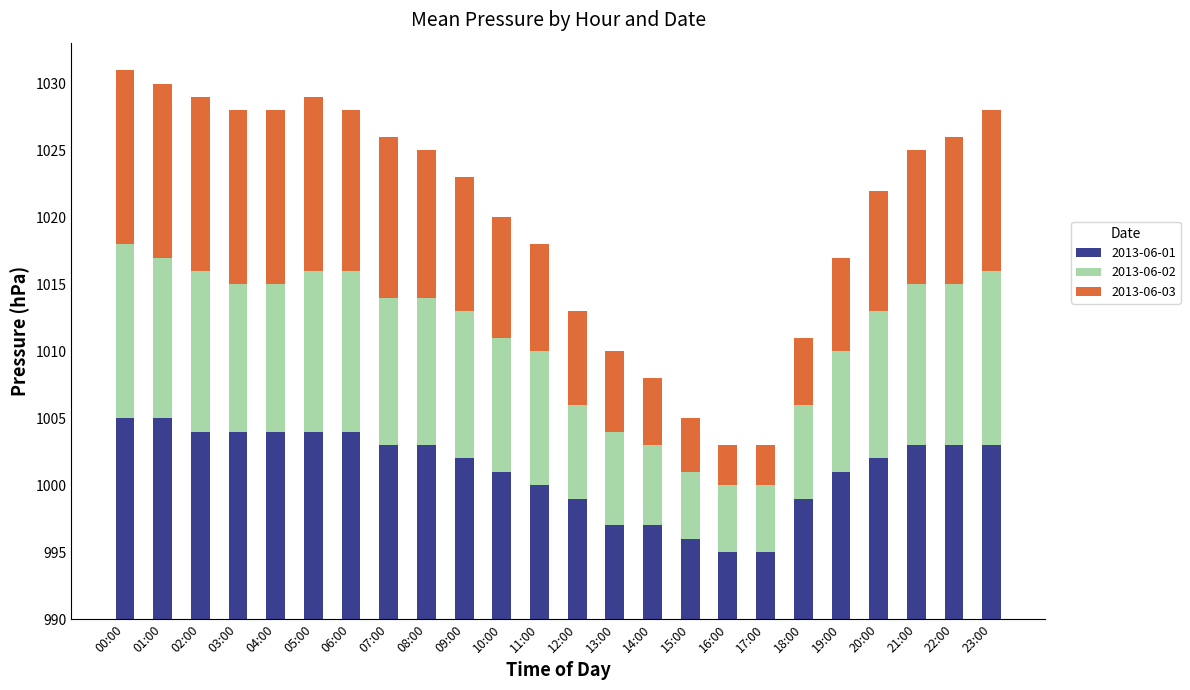

Are the bars horizontal?

No